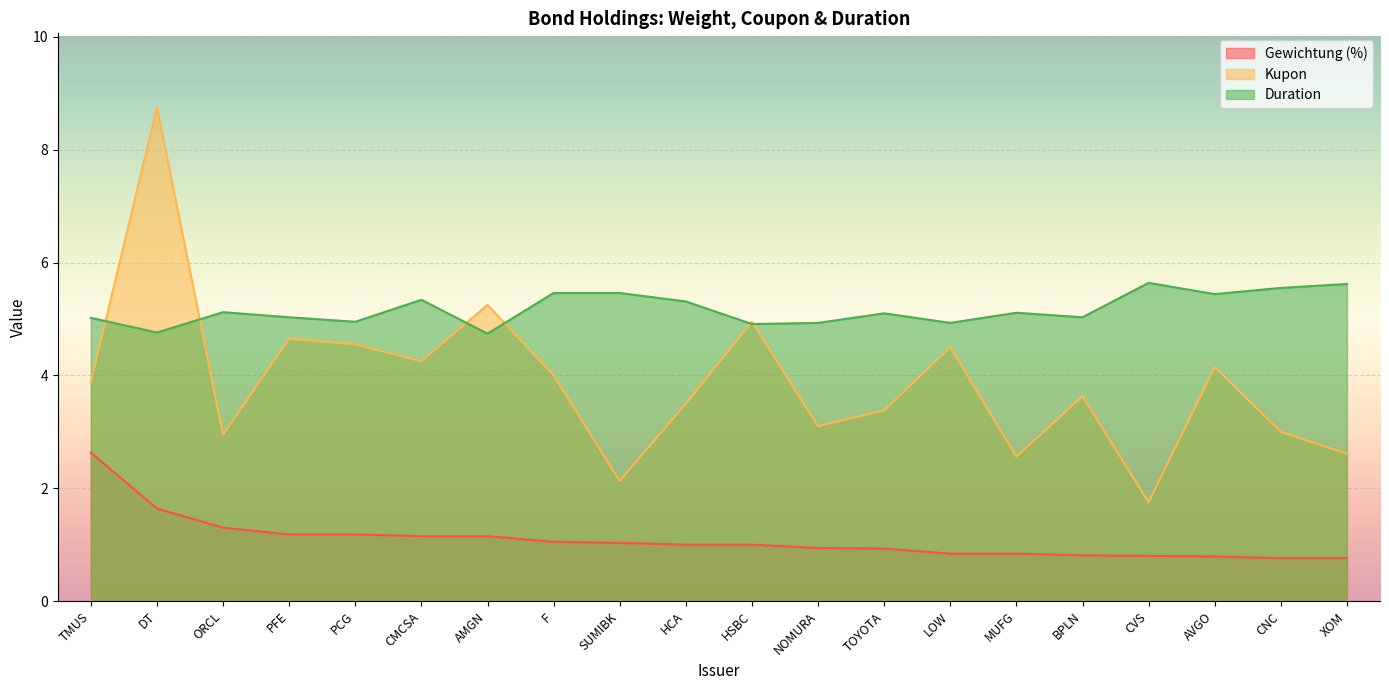

Which series has the largest range (max minus min)?

Kupon